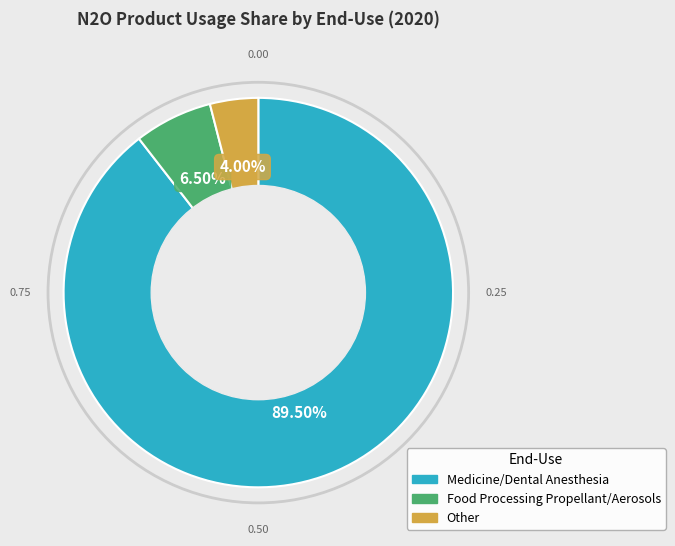

To the nearest percent, what is the difference between the Food Processing Propellant/Aerosols and Medicine/Dental Anesthesia slice percentages?

83%